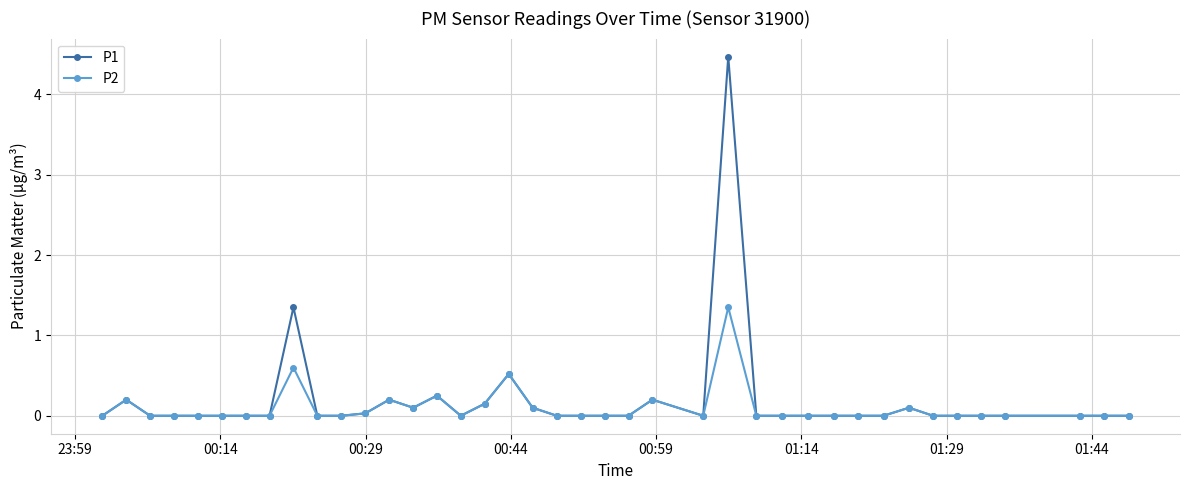

Rank the series by their average value, from lowest to highest.

P2, P1